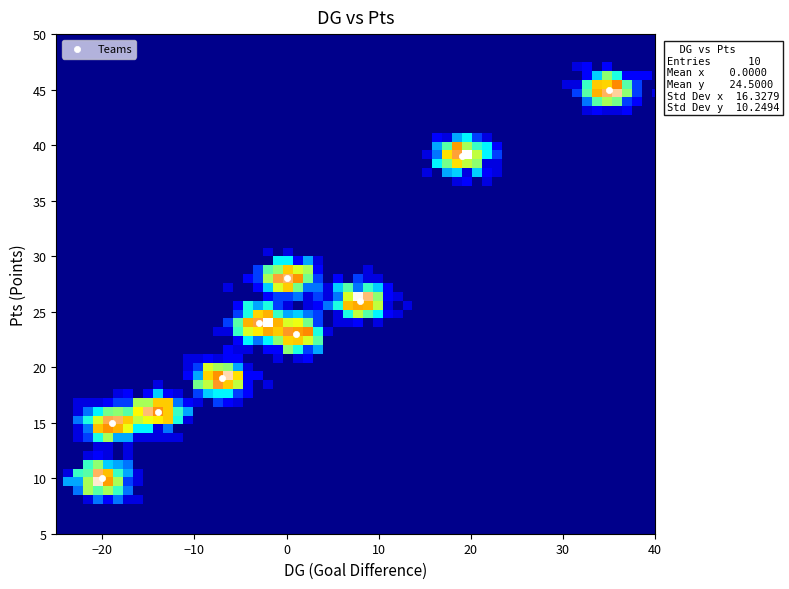

What is the range of X values (max minus min)?

55